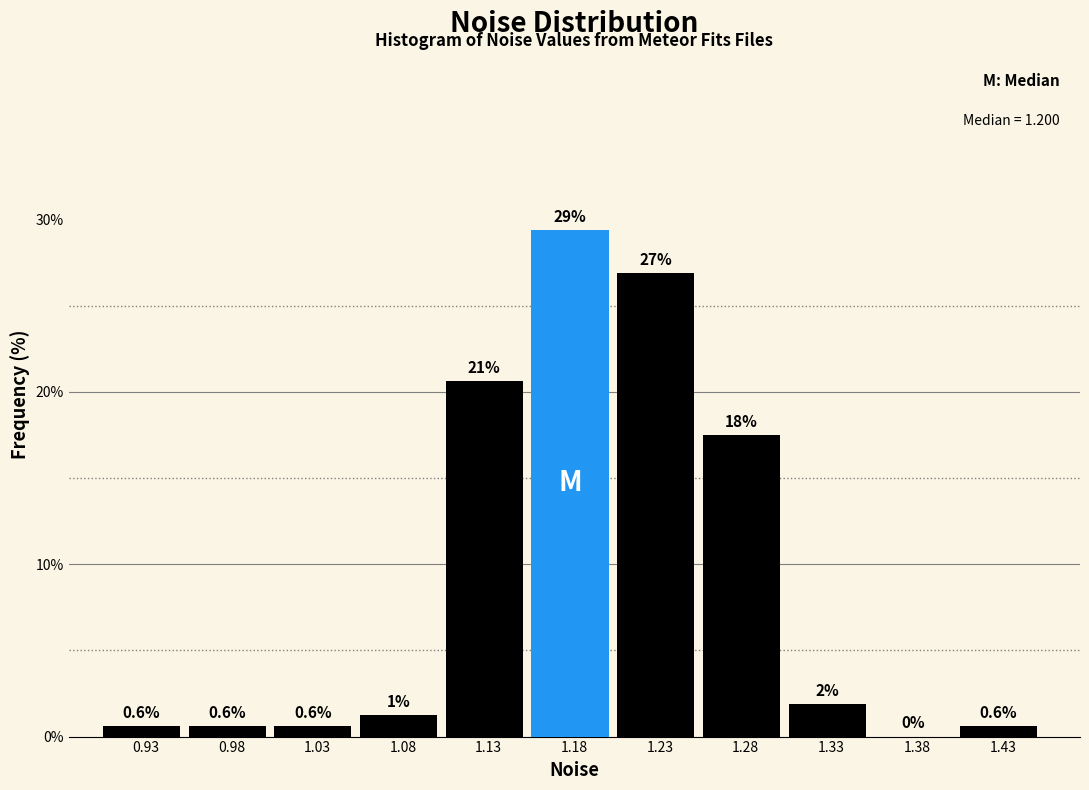

Which range on the x-axis has the tallest bar?

1.15 to 1.20